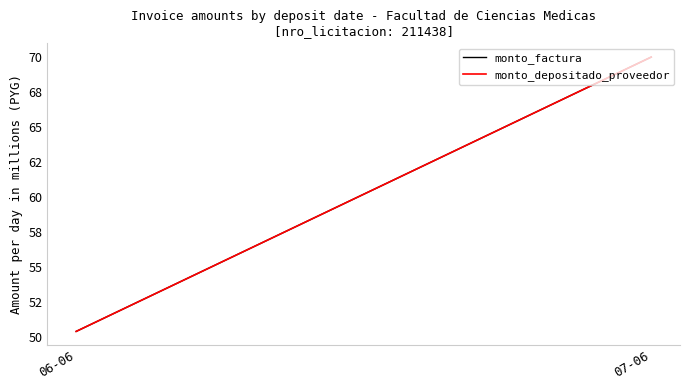

Reading left to right, list all the values displayed in this chart.

monto_factura: 06-06=50.4	07-06=70.0
monto_depositado_proveedor: 06-06=50.4	07-06=70.0